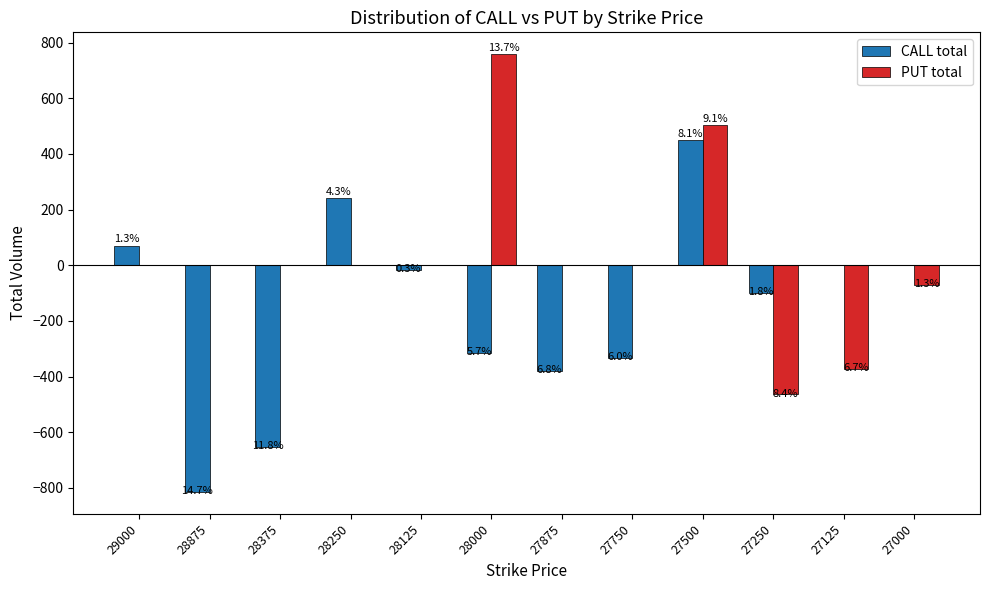

What are all the series names shown in the legend?

CALL total, PUT total